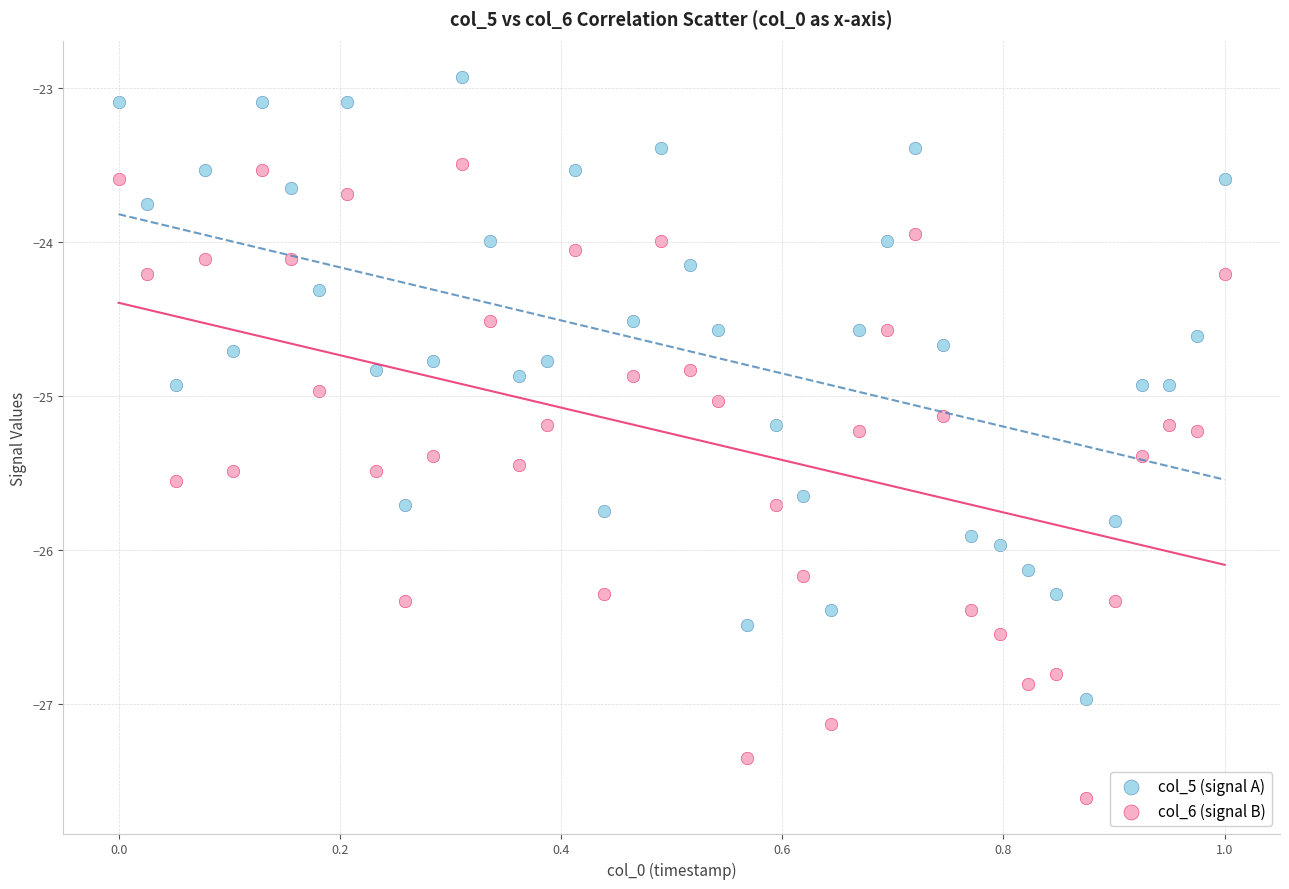

Which series reaches the maximum Y coordinate?

col_5 (signal A)